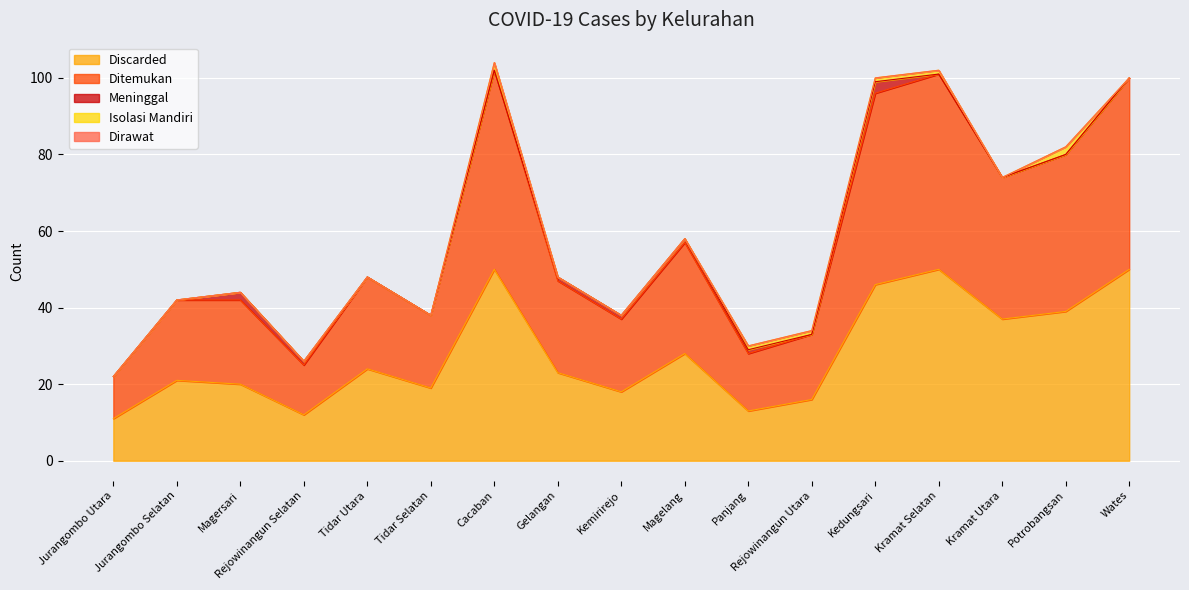

How many interior local valleys does the Ditemukan series have?

5